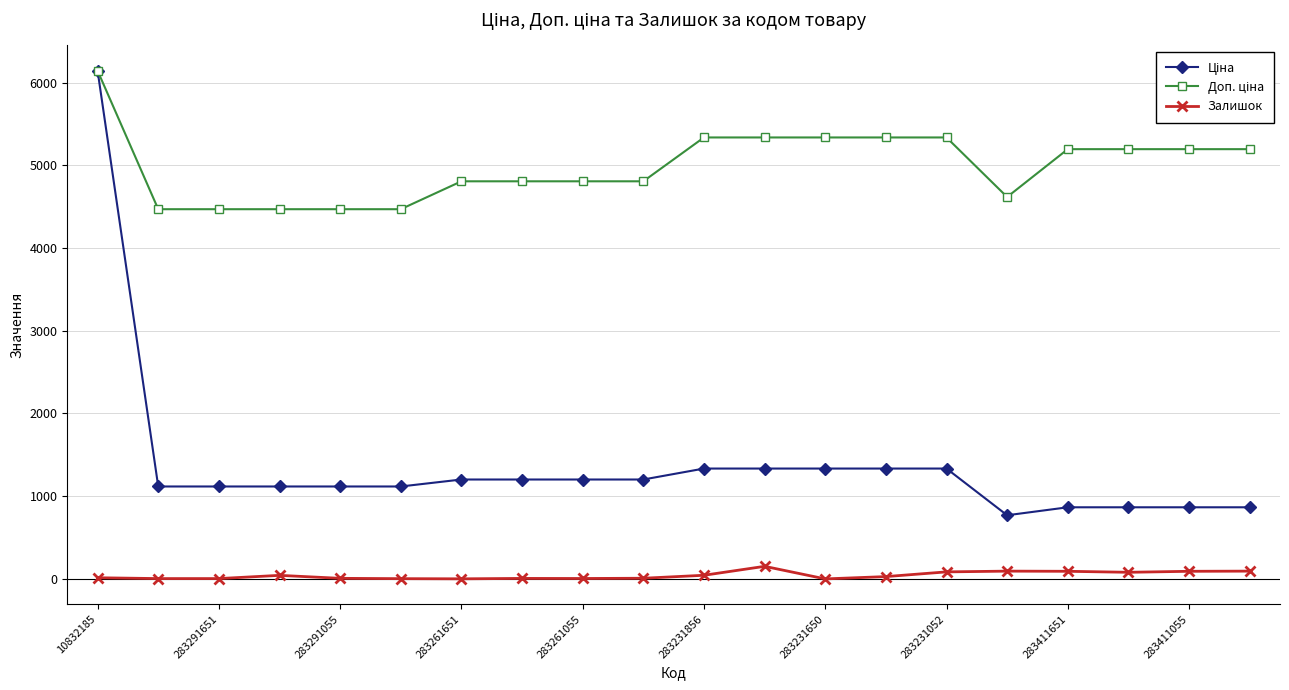

At how many categories does at least one series exceed 2955?

20